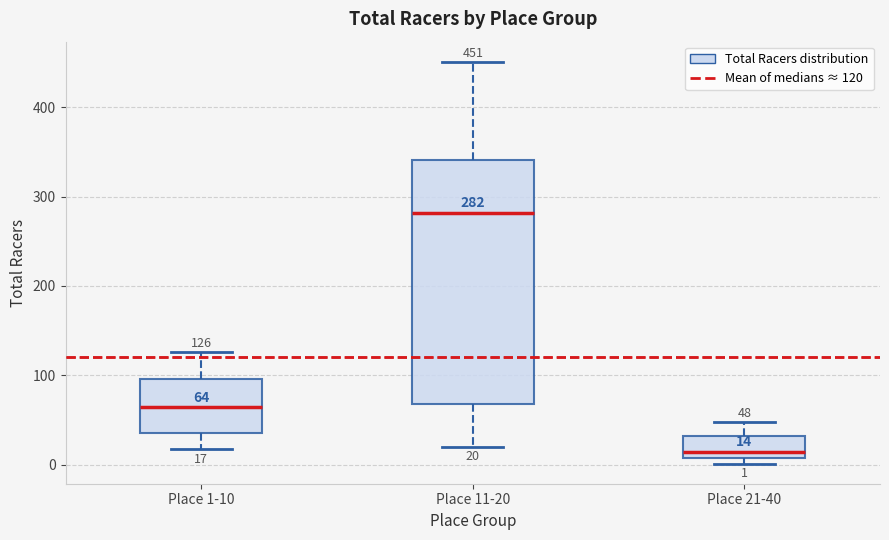

Which box has the highest median line?

Place 11-20